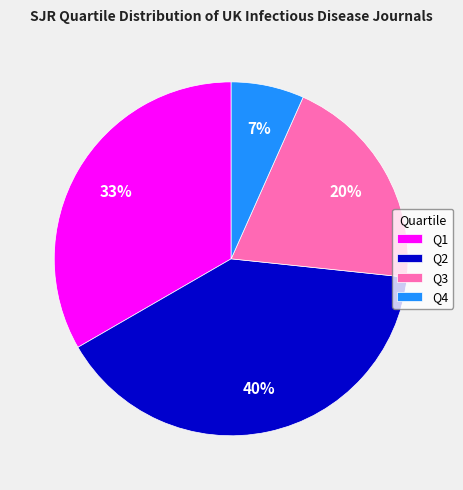

Approximately how many times larger is the value at Q4 compared to Q2?

0.2